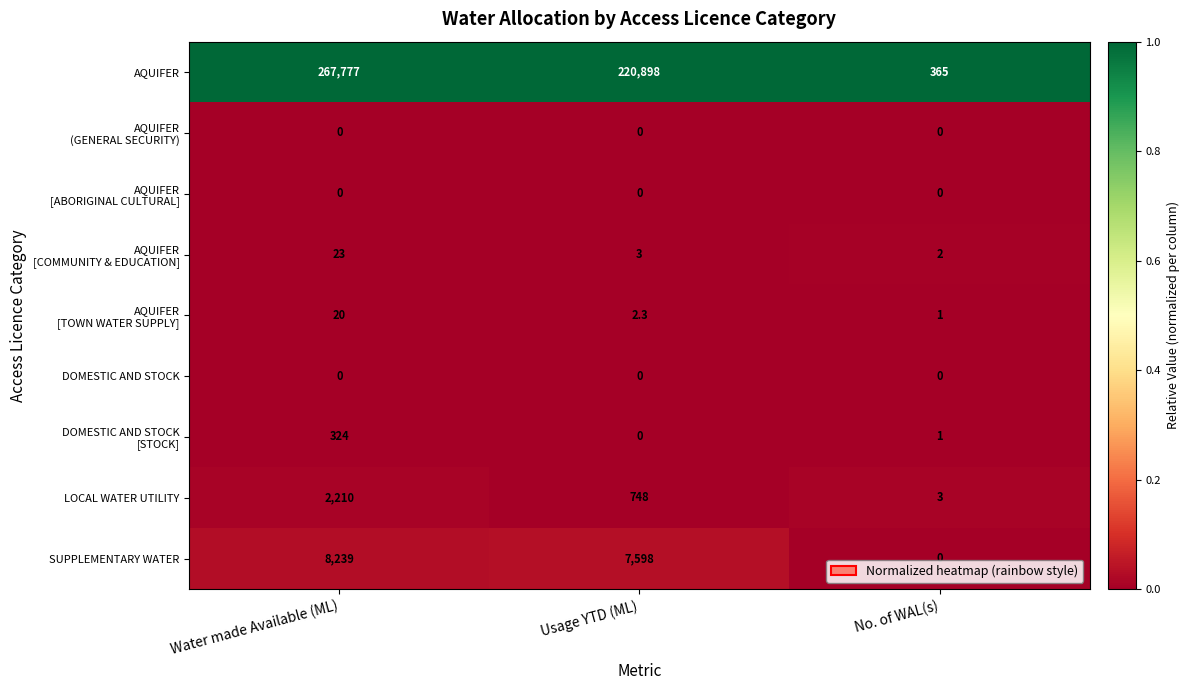

Which series has the widest spread of values?

AQUIFER